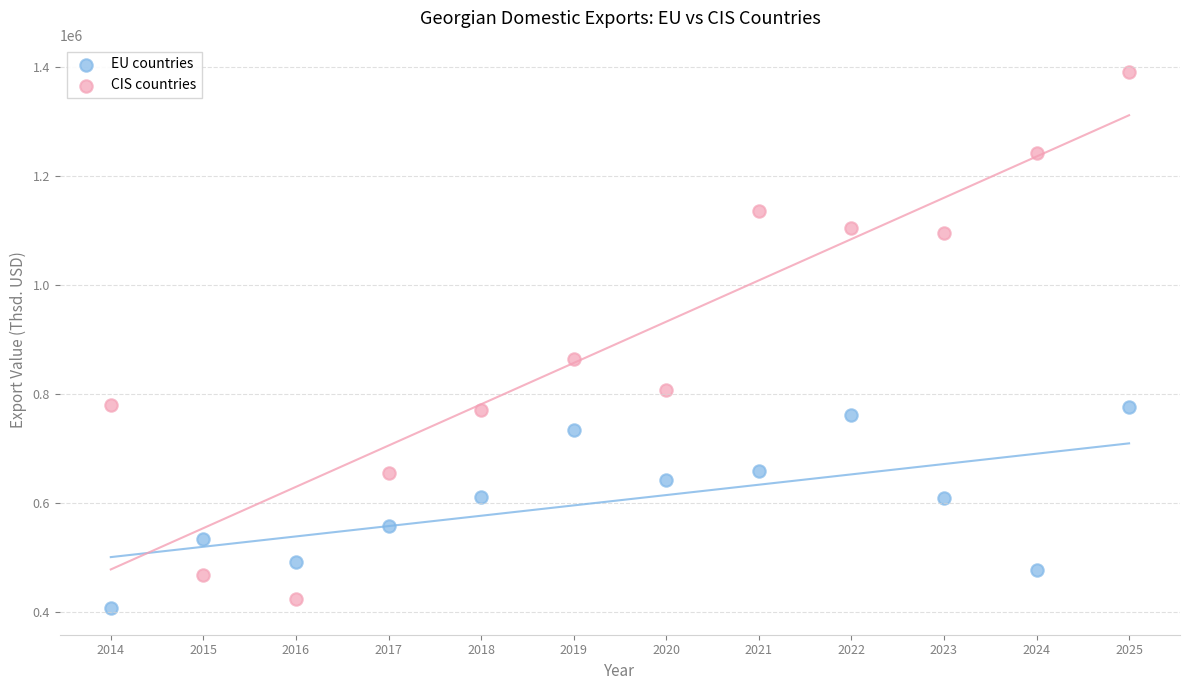

Which series has the widest spread of Y values?

CIS countries